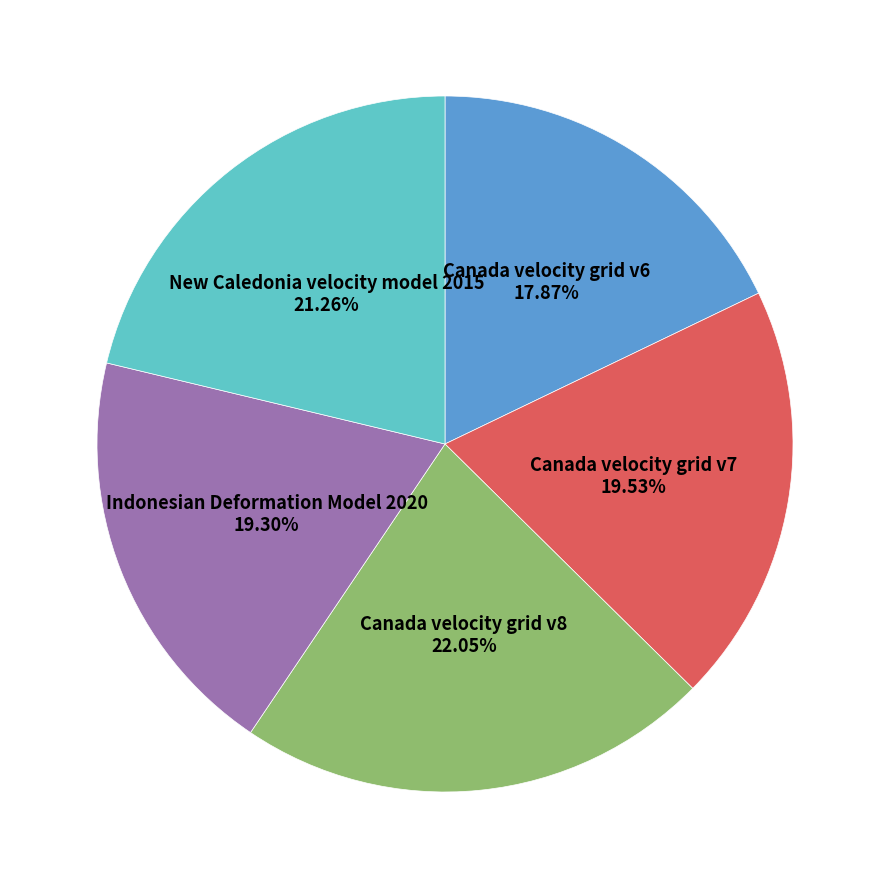

Does any single category account for the majority?

No